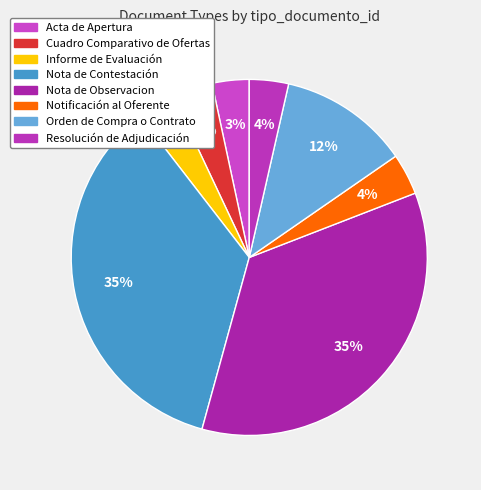

Rank the categories by value from lowest to highest.

Acta de Apertura, Informe de Evaluación, Resolución de Adjudicación, Cuadro Comparativo de Ofertas, Notificación al Oferente, Orden de Compra o Contrato, Nota de Observacion, Nota de Contestación